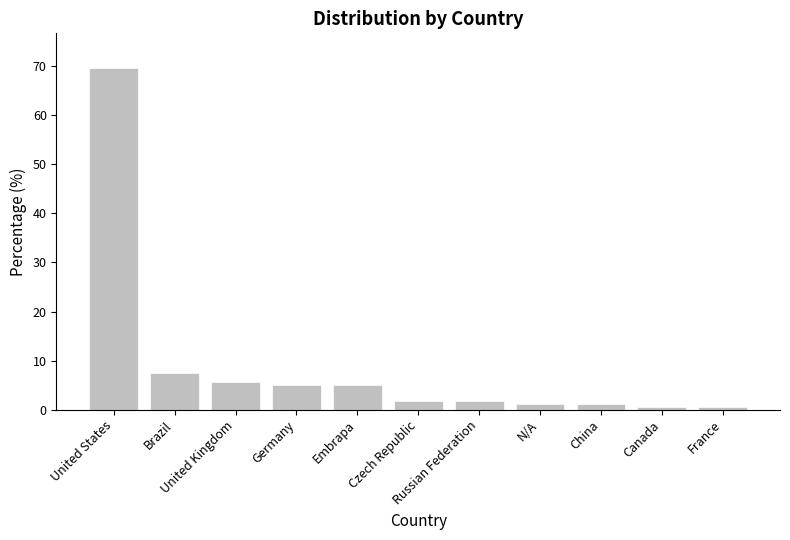

The chart shows a value of 5.6 at United Kingdom. True or false?

True